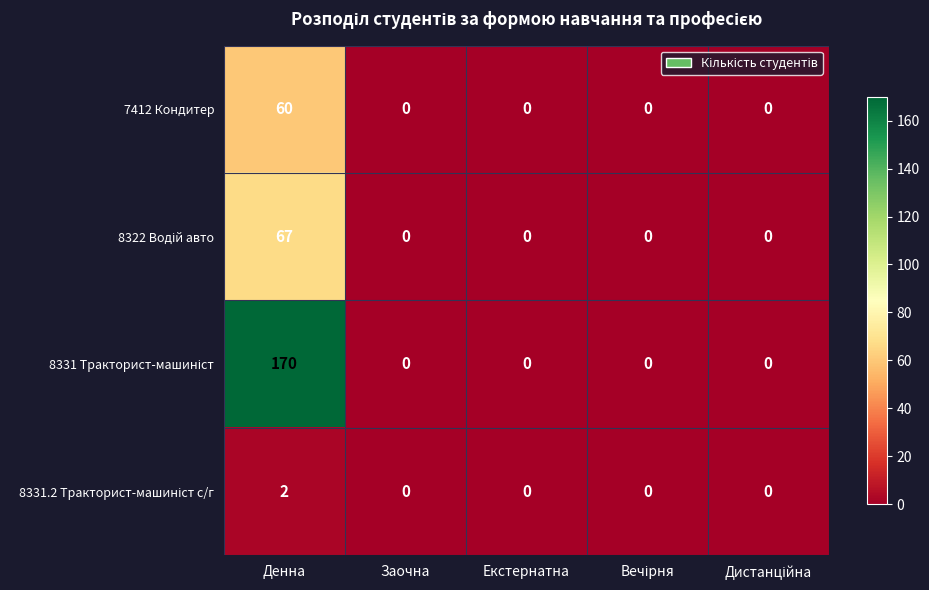

What is the greatest value displayed?

170